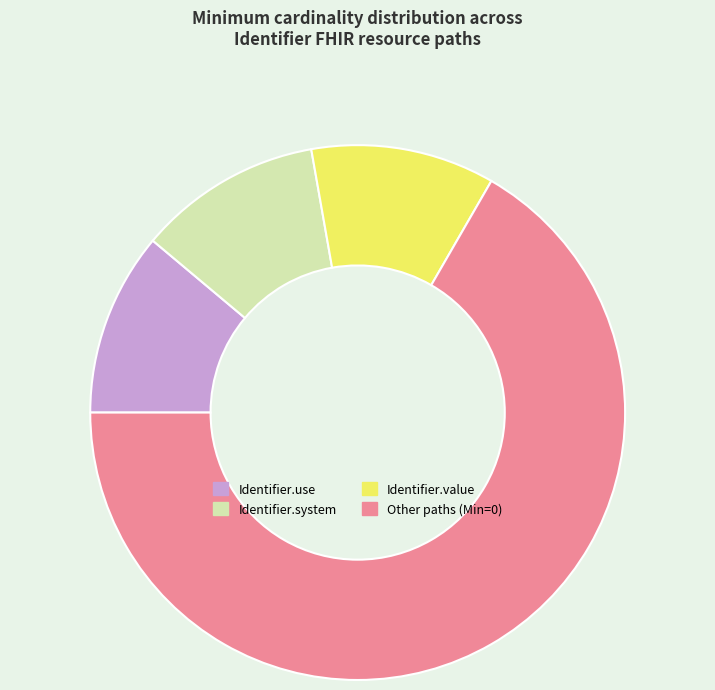

How many segments does this pie chart have?

4